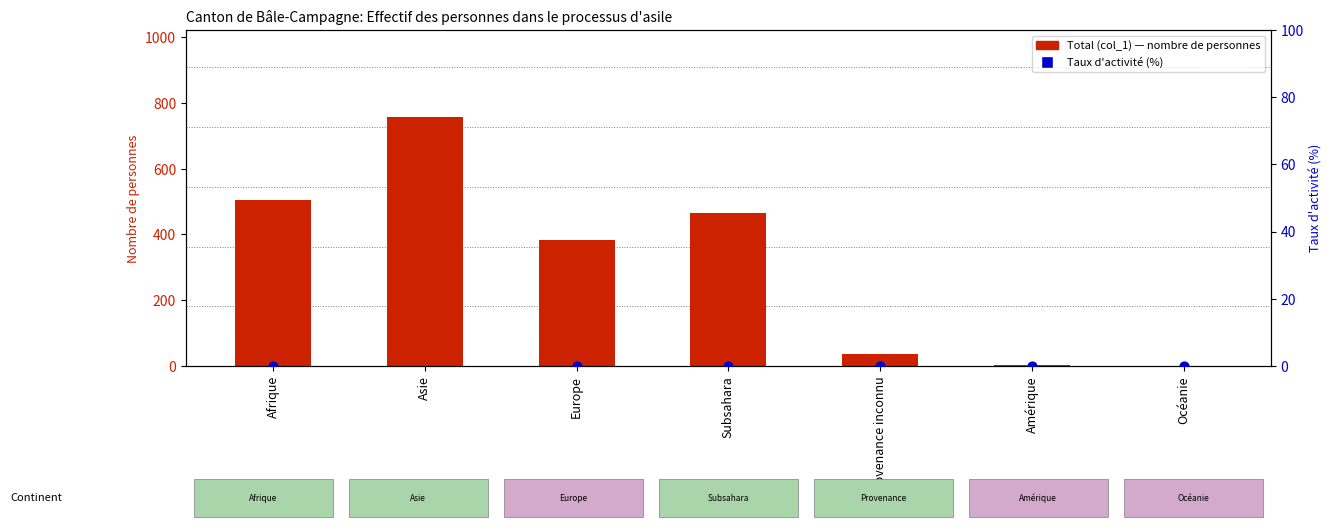

Is the value of Total (col_1) at Provenance inconnu greater than the value of Taux d'activité (%) at Subsahara?

Yes